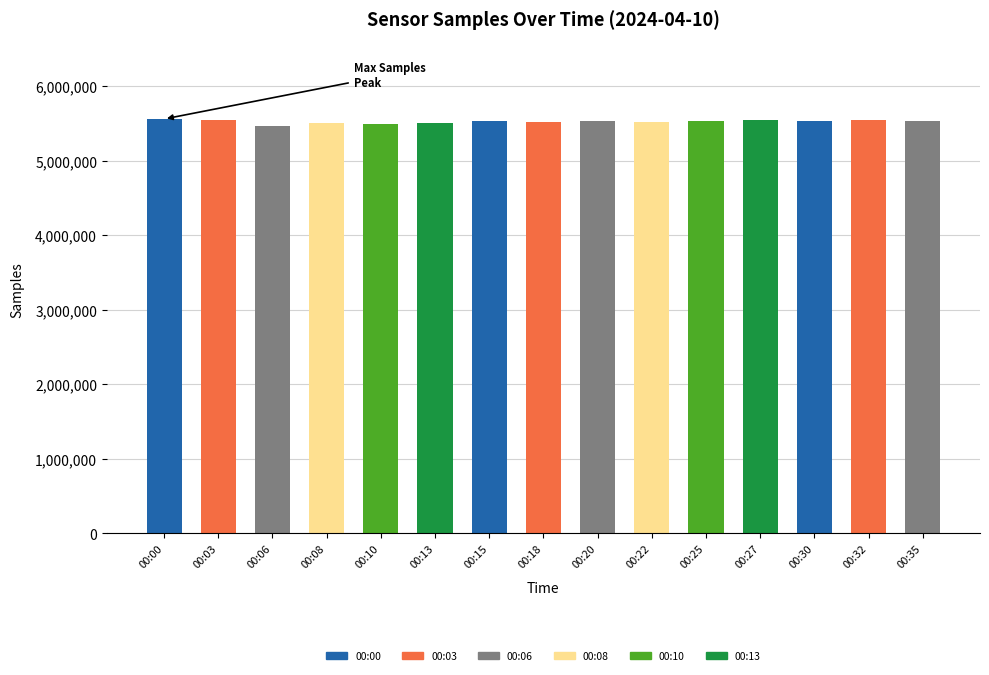

What is the ratio of the value at 00:27 to the value at 00:25?

1.0